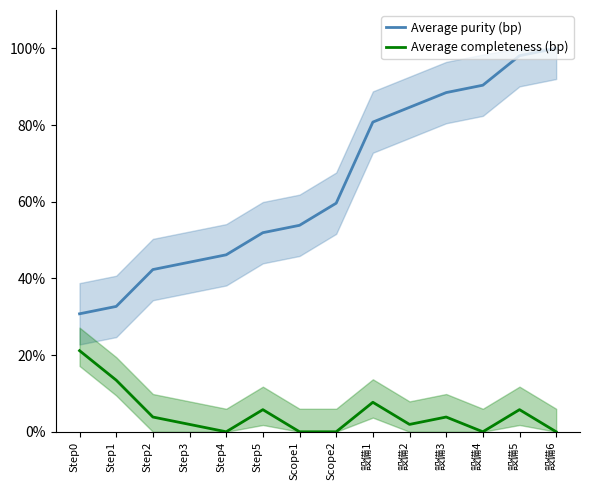

What is the value of the Average purity (bp) point at the 6th from the left?

51.9